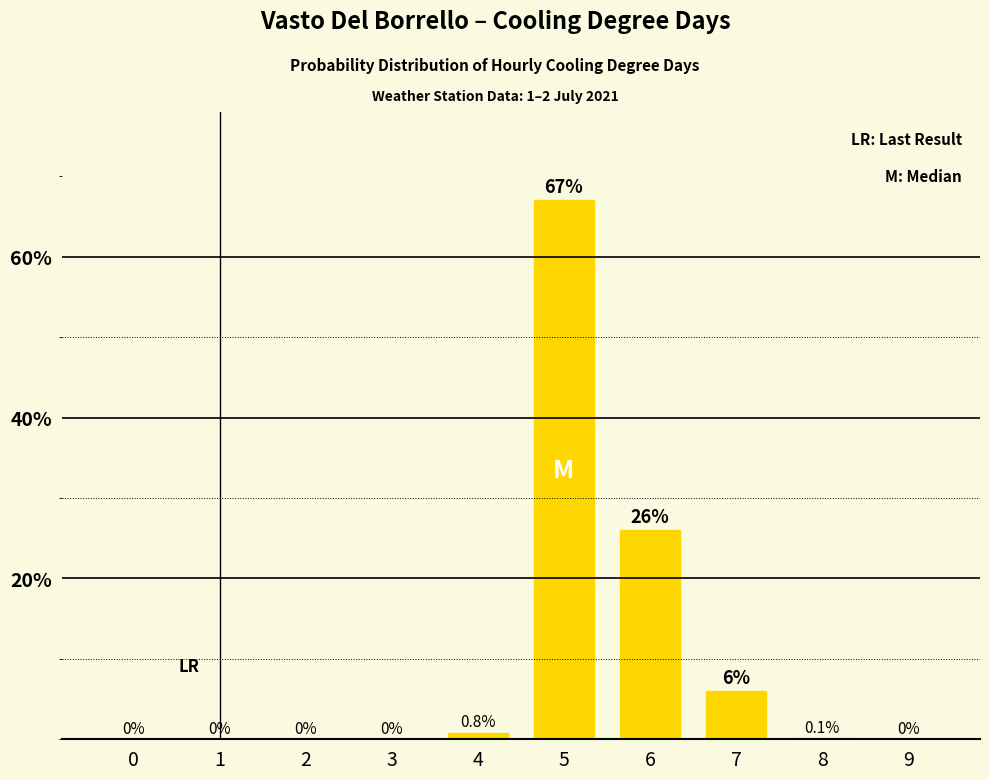

The chart shows a value of 26.0 at 6. True or false?

True